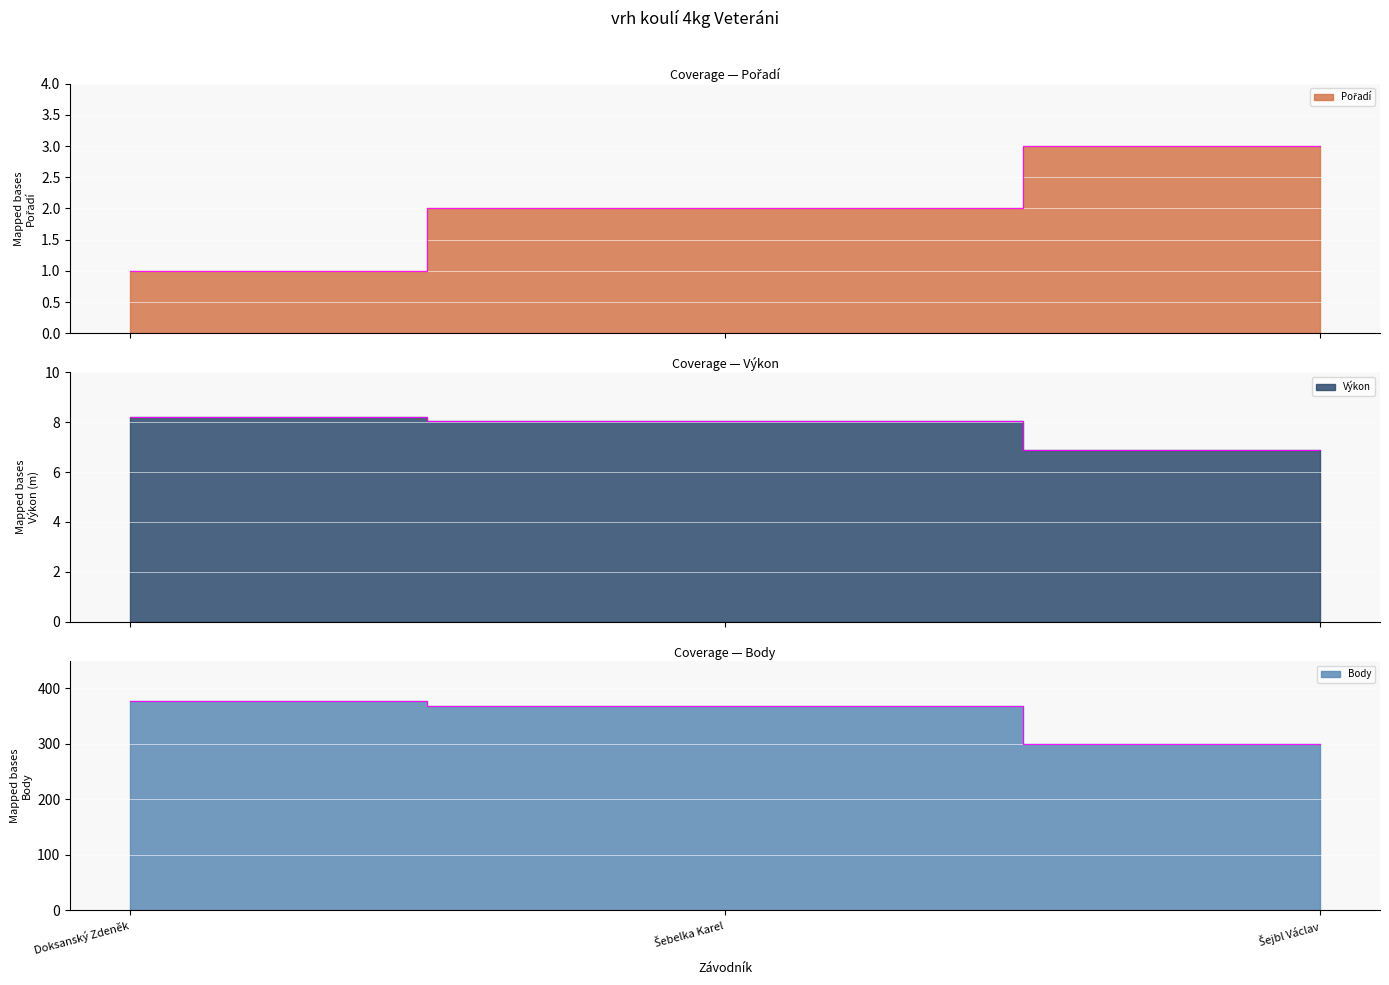

What is the difference between the highest and lowest values at Doksanský Zdeněk?

377.0